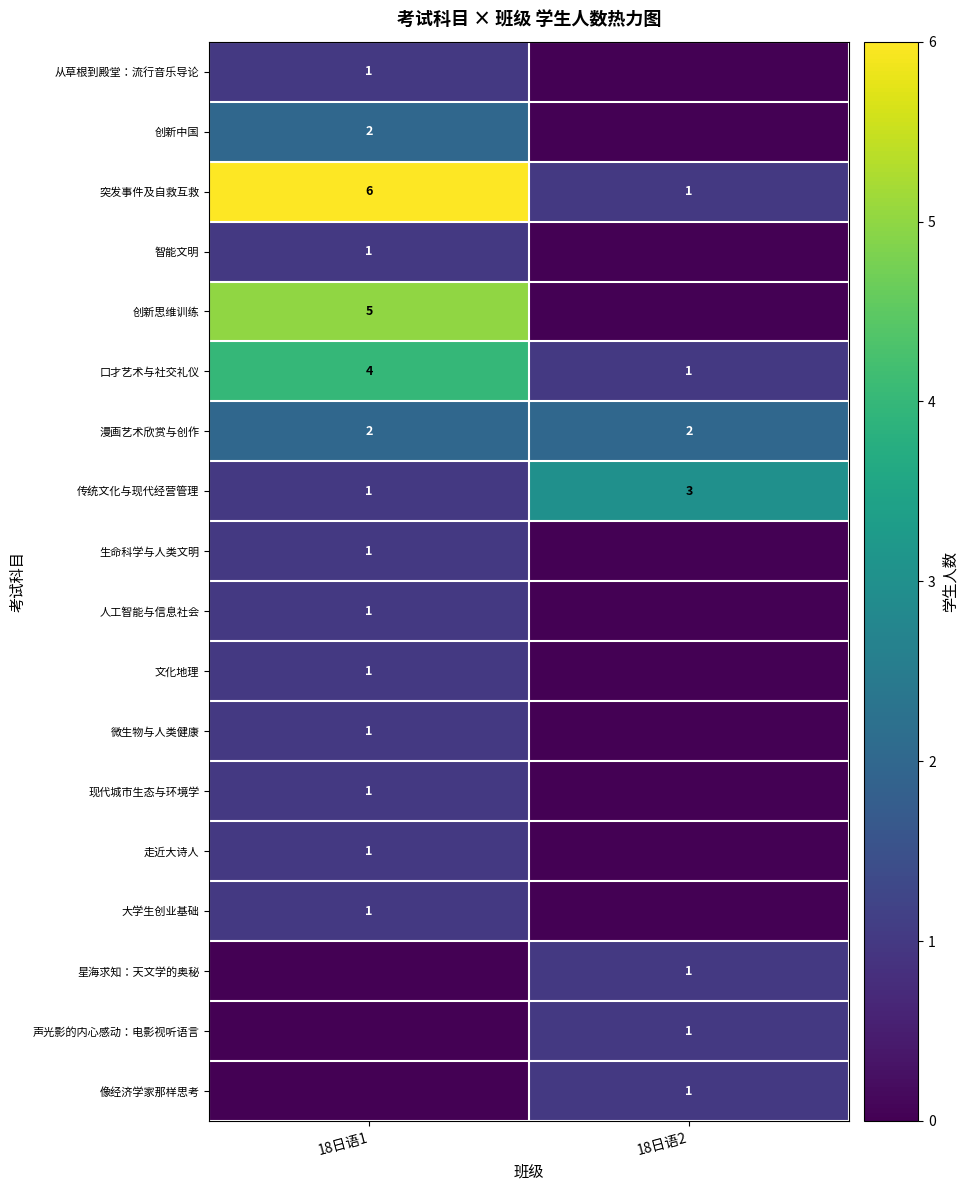

The value of 传统文化与现代经营管理 at 18日语2 is 4. True or false?

False